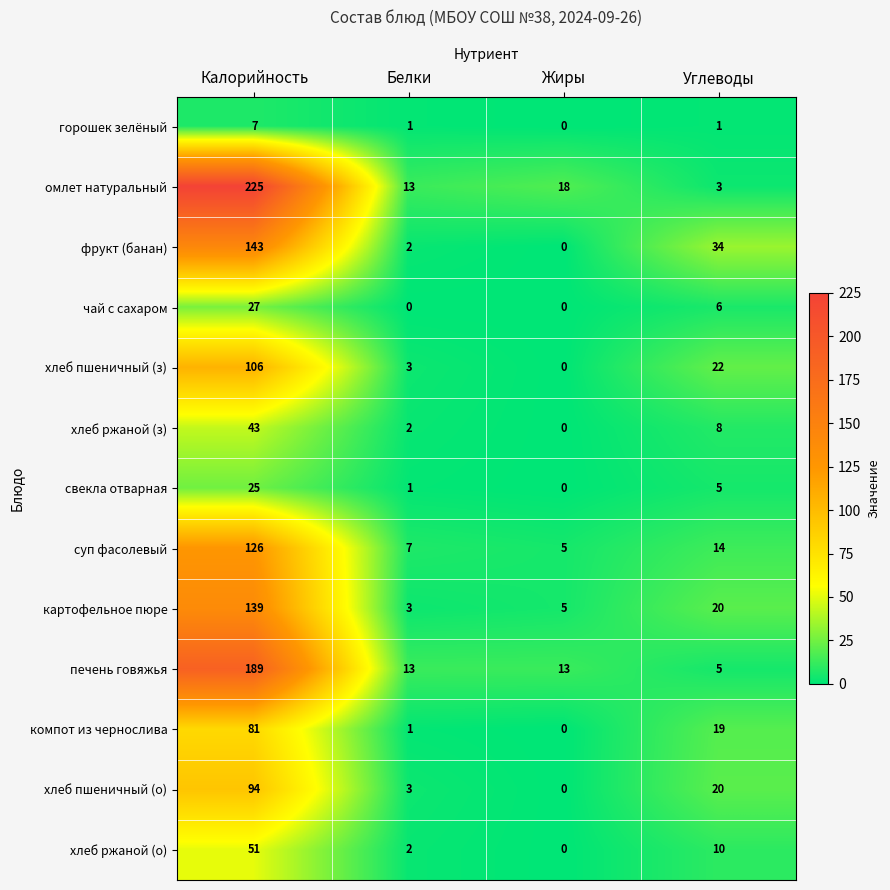

What is the sum of all хлеб ржаной (з) values?

53